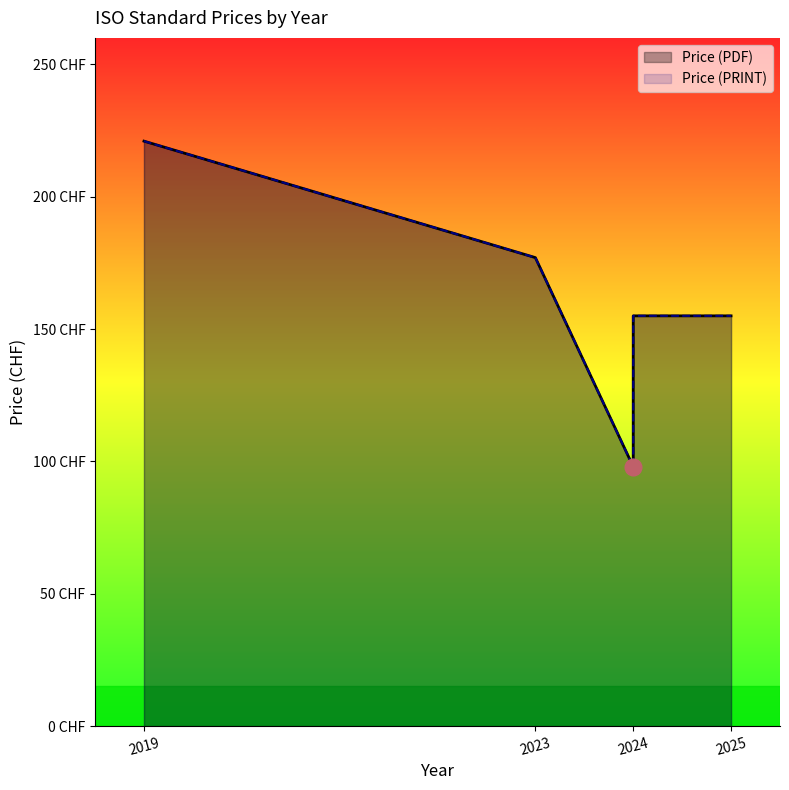

Reading left to right, extract all data points from this chart.

Price (PDF): 221	177	98	155	155	155
Price (PRINT): 221	177	98	155	155	155